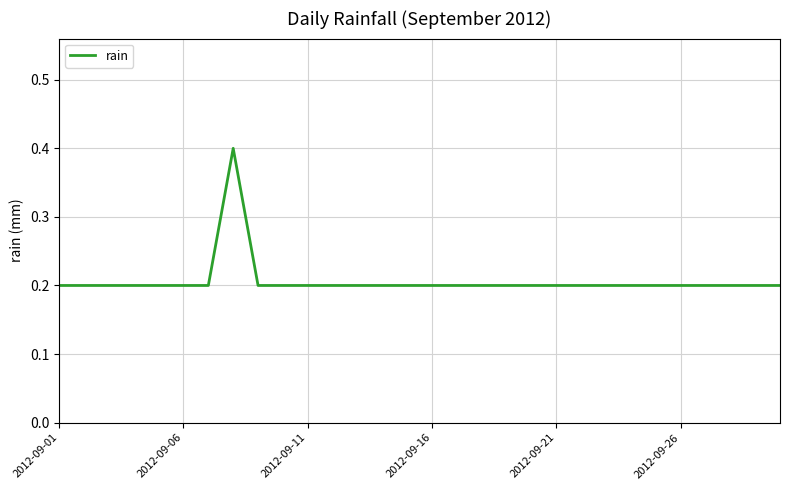

Reading left to right, extract all data points from this chart.

0.2	0.2	0.2	0.2	0.2	0.2	0.2	0.4	0.2	0.2	0.2	0.2	0.2	0.2	0.2	0.2	0.2	0.2	0.2	0.2	0.2	0.2	0.2	0.2	0.2	0.2	0.2	0.2	0.2	0.2